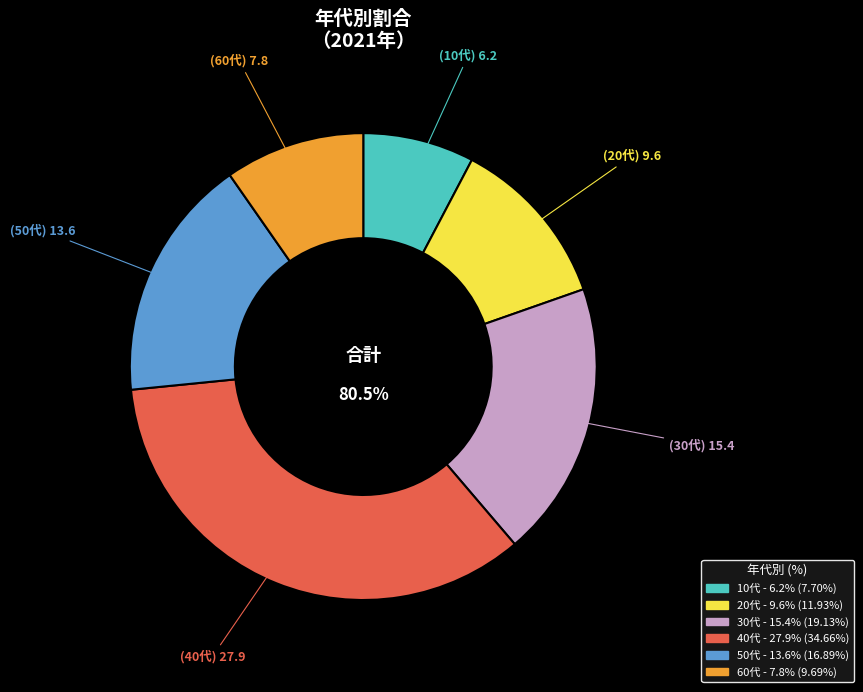

Does any single category account for the majority?

No